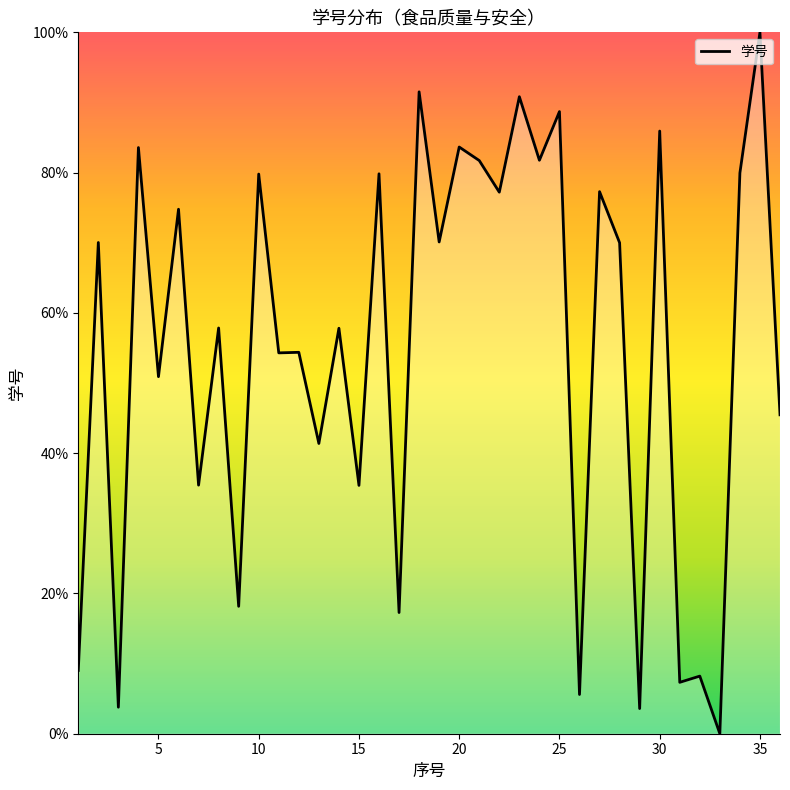

What is the maximum value shown in the chart?

100.0